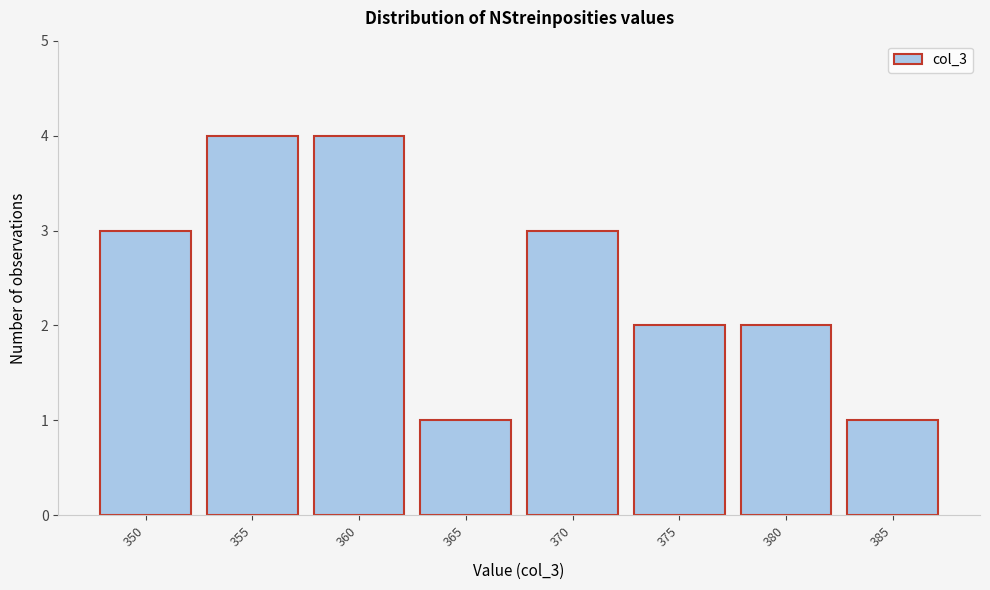

Reading right to left, extract all data points from this chart.

1	2	2	3	1	4	4	3